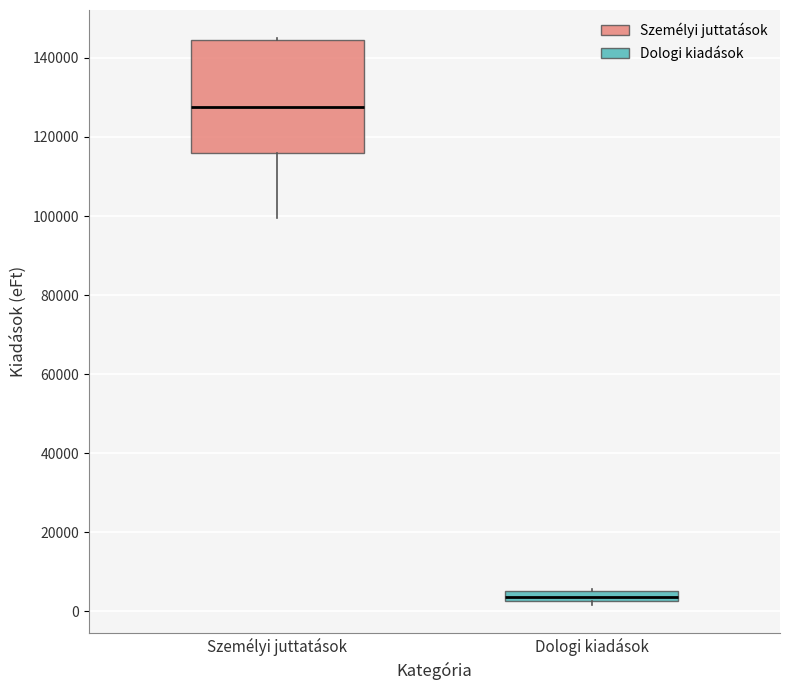

Comparing the boxes themselves (not the whiskers), which one is the tallest?

Személyi juttatások